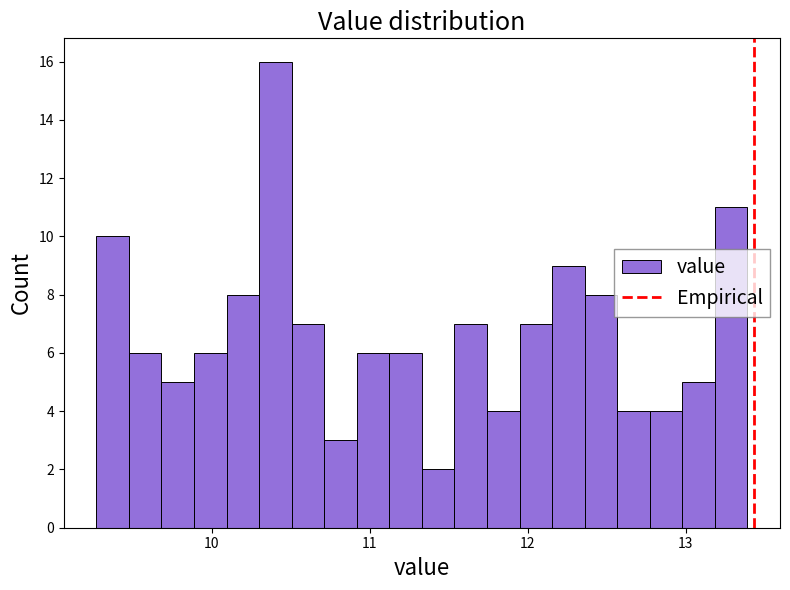

Around what value on the x-axis is the tallest bar? Give the approximate position of its centre, as read against the axis.

10.4